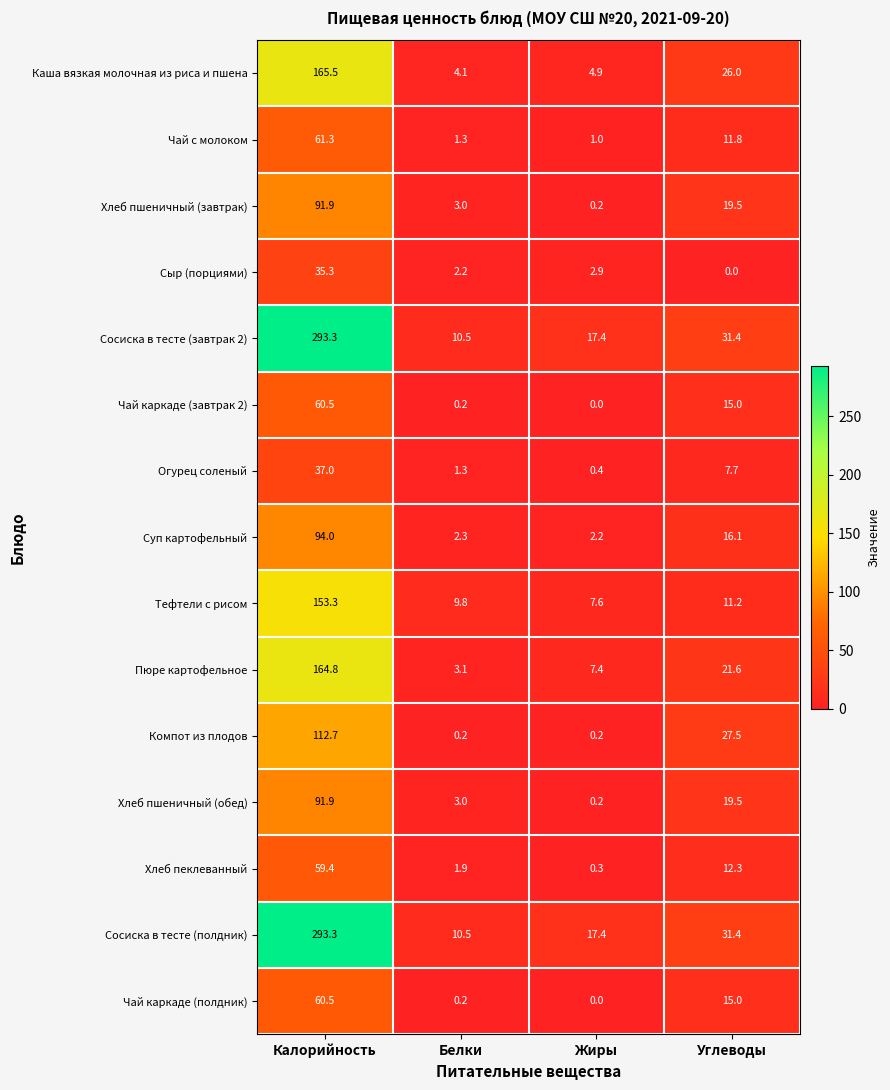

Which category has the highest value across all series?

Калорийность